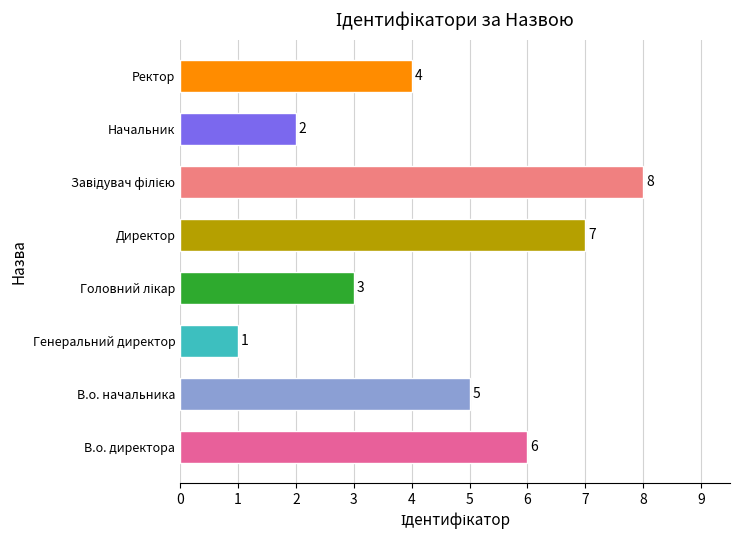

What is the maximum value shown in the chart?

8